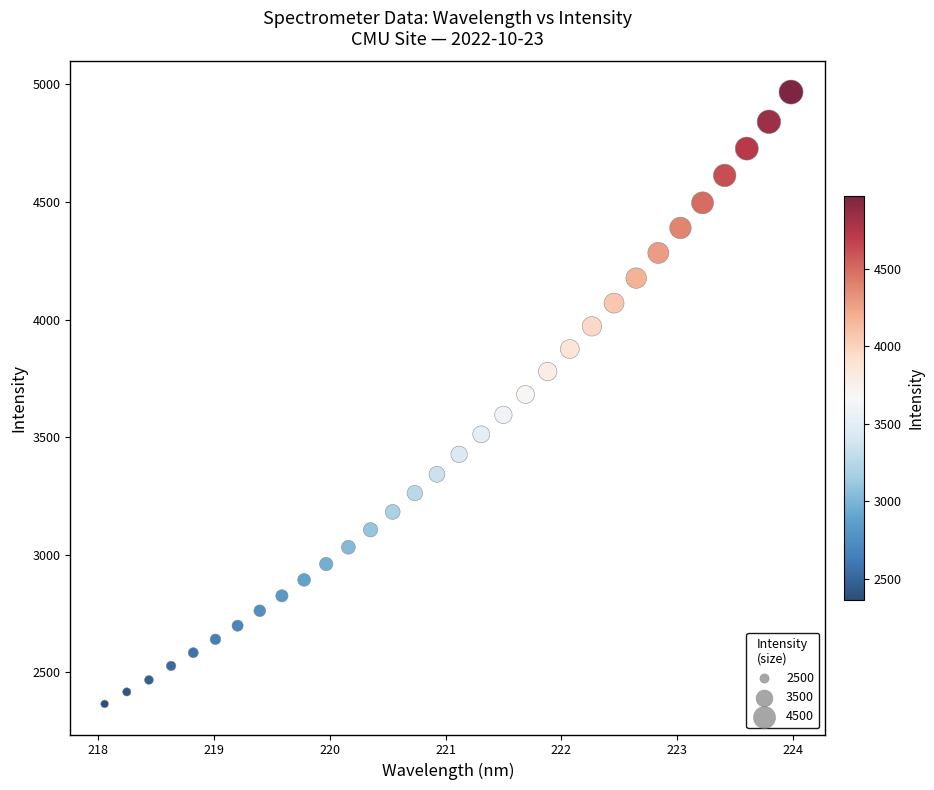

What is the range of X values (max minus min)?

5.9